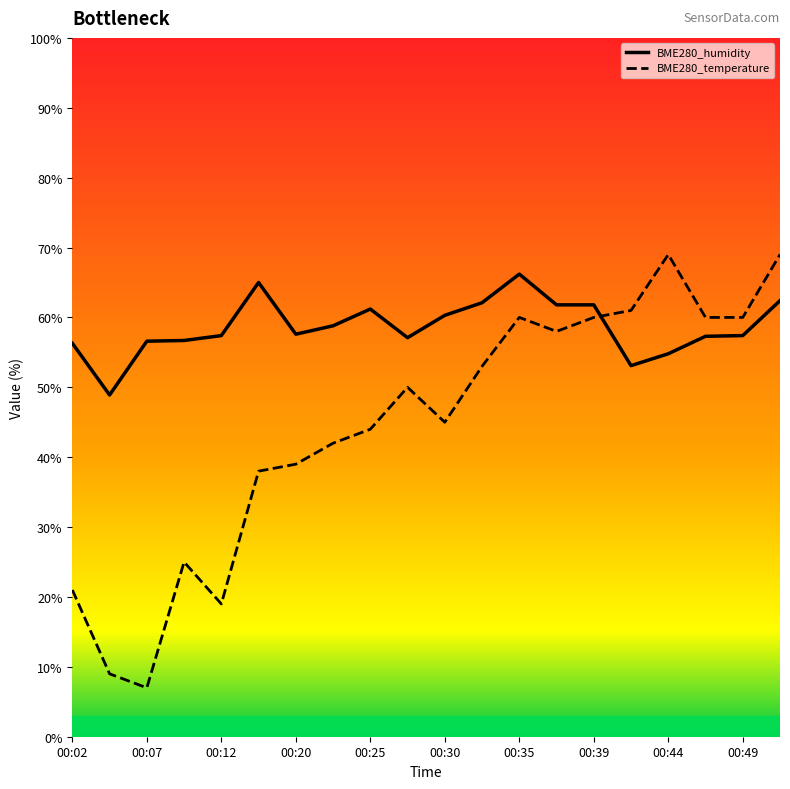

Reading left to right, list all the values displayed in this chart.

BME280_humidity: 56.3	48.9	56.6	56.7	57.4	65.0	57.6	58.8	61.2	57.1	60.3	62.1	66.2	61.8	61.8	53.1	54.8	57.3	57.4	62.4
BME280_temperature: 21.0	9.0	7.0	25.0	19.0	38.0	39.0	42.0	44.0	50.0	45.0	53.0	60.0	58.0	60.0	61.0	69.0	60.0	60.0	69.0